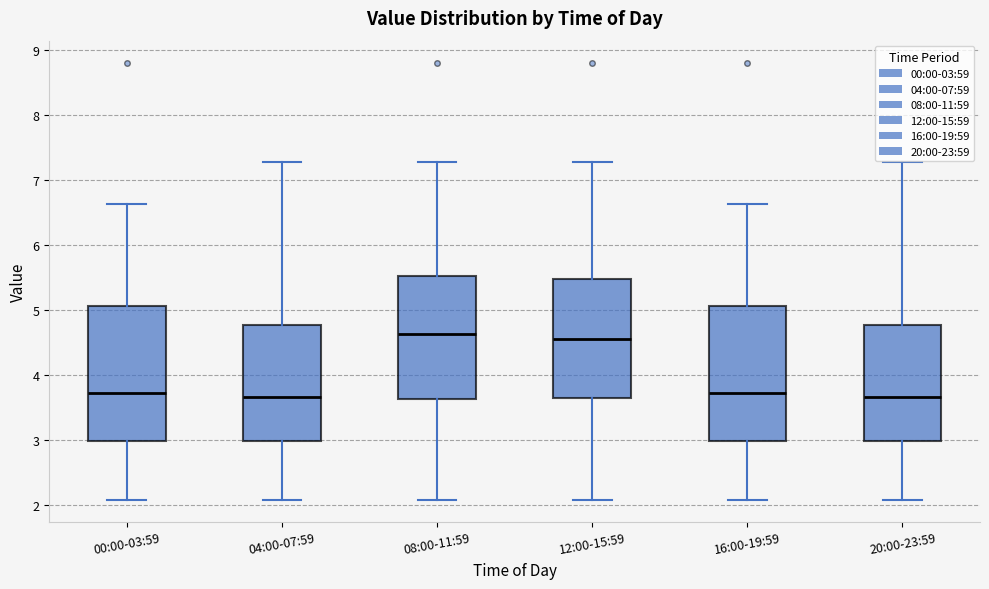

Where does the lower whisker of the box for 12:00-15:59 end on the y-axis? The values are not printed on the chart, so give them approximately, as read against the axis.

2.1